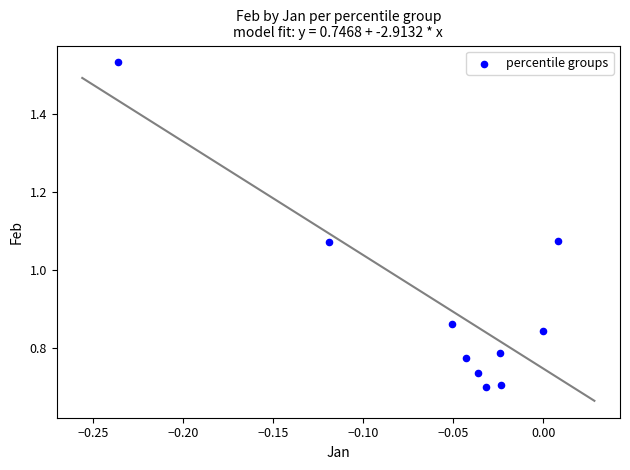

How many data points are displayed?

10